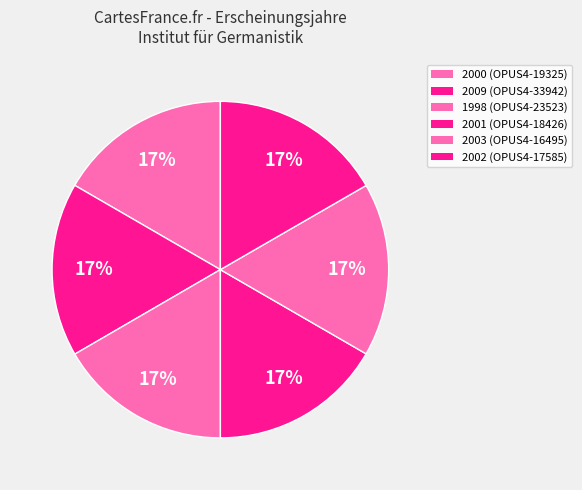

How many segments does this pie chart have?

6